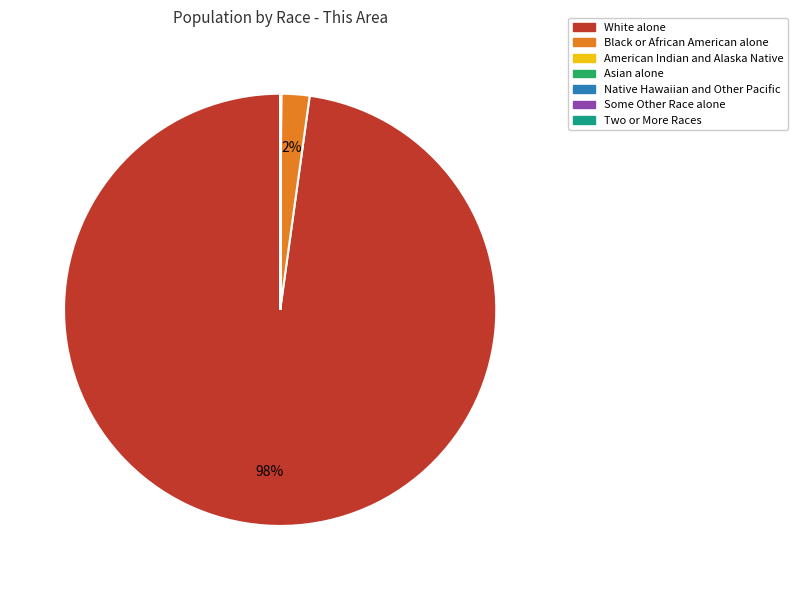

The Black or African American alone slice represents 2% of the pie. True or false?

True